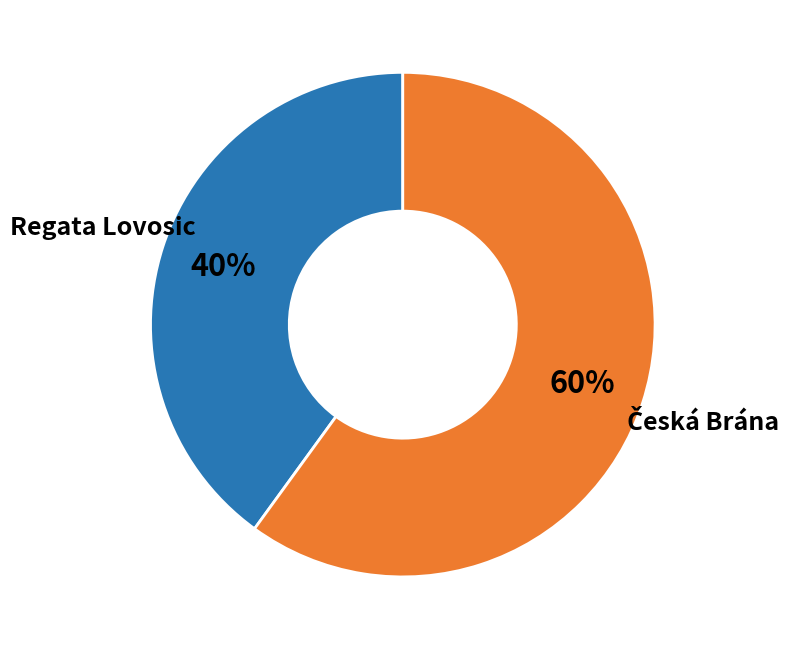

To the nearest percent, what is the difference between the largest and smallest slice percentages?

20%